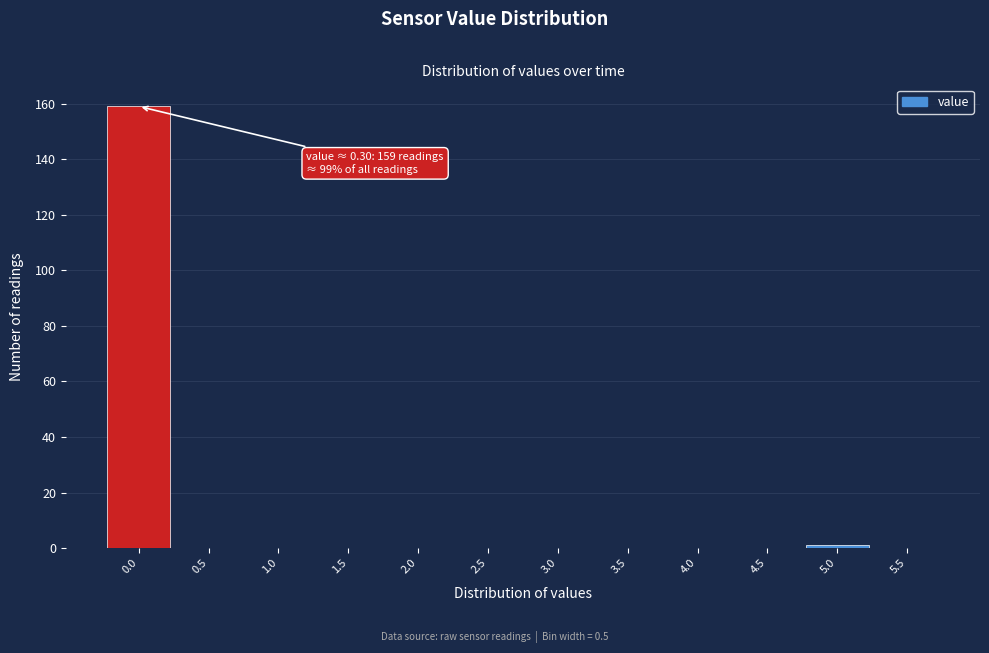

Reading right to left, list all the values displayed in this chart.

5.5=0	5.0=1	4.5=0	4.0=0	3.5=0	3.0=0	2.5=0	2.0=0	1.5=0	1.0=0	0.5=0	0.0=159